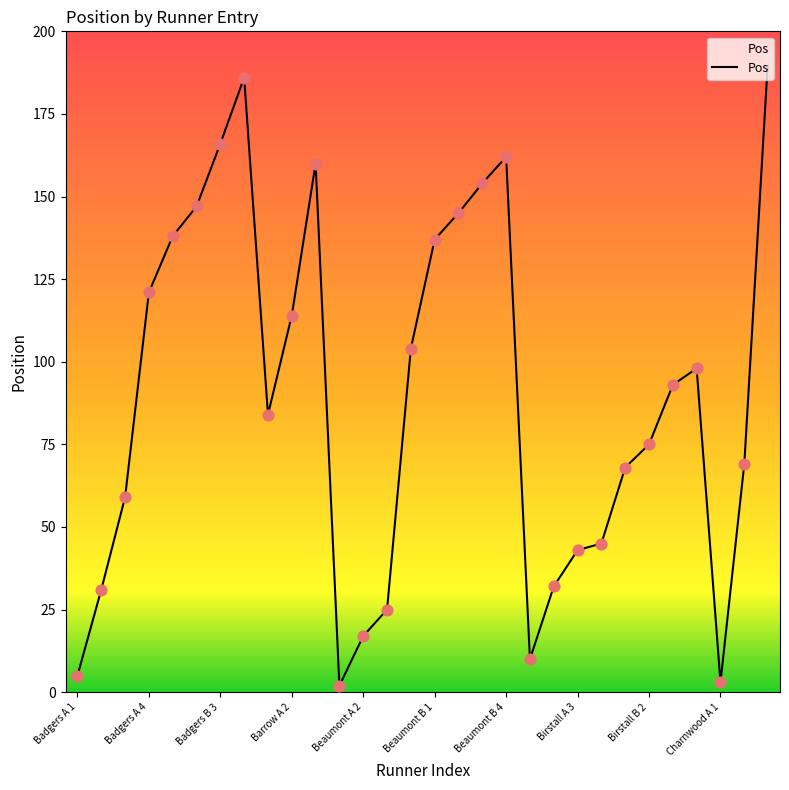

What is the change in value from 13 to 19?

-15